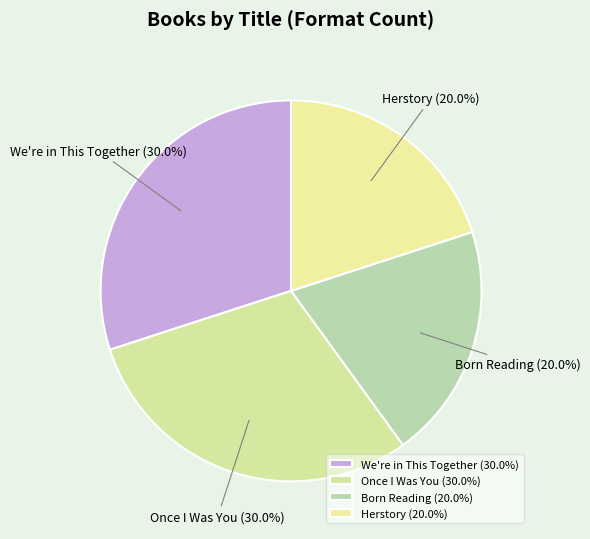

What percentage do Once I Was You and Born Reading together represent?

50.0%